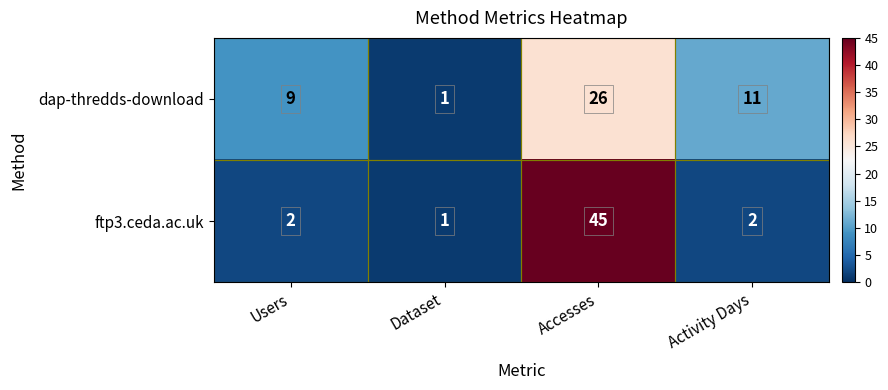

What is the total value across all series at Dataset?

2